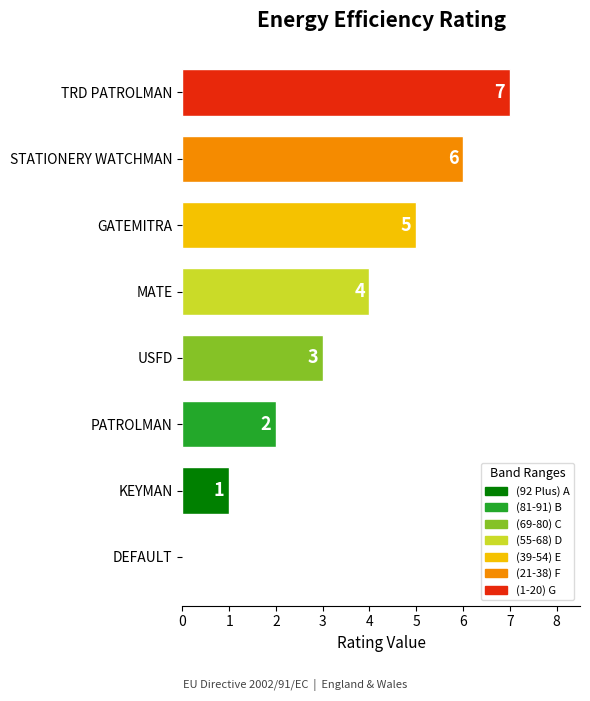

Which label corresponds to the largest value in the chart?

TRD PATROLMAN